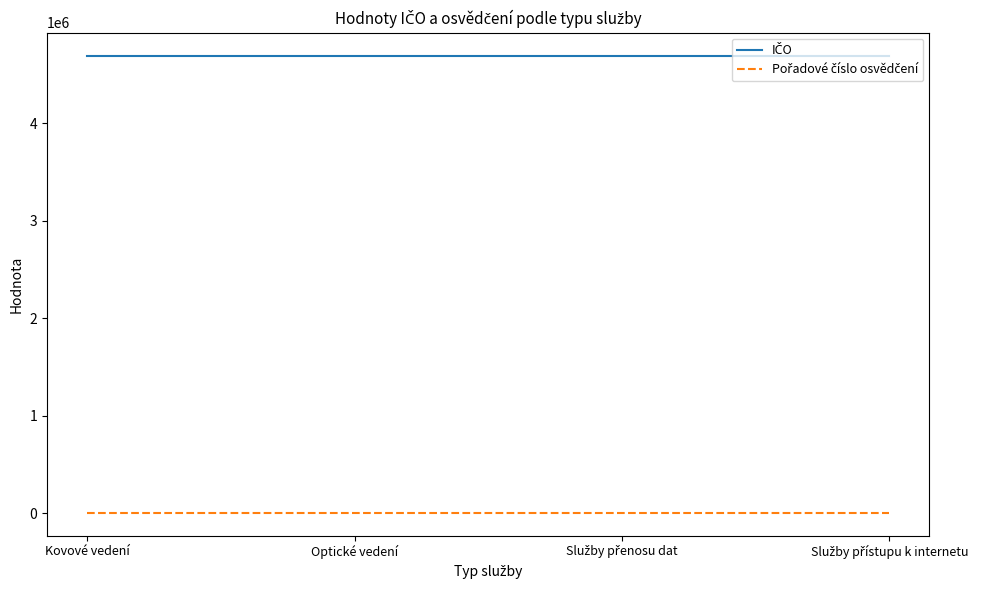

At how many categories does at least one series exceed 1747435?

4